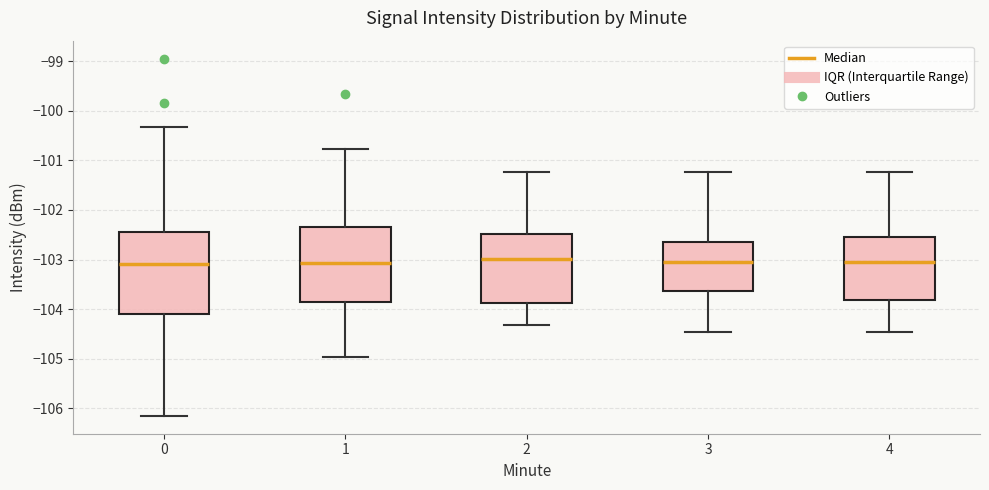

Reading left to right, read every box against the y-axis: the position of its median line, the range the box covers, and the ends of its whiskers. The values are not printed on the chart, so give them approximately, as read against the axis.

0: median -103.1, box -104.1 to -102.4, whiskers -106.2 to -100.3
1: median -103.1, box -103.8 to -102.3, whiskers -105.0 to -100.8
2: median -103.0, box -103.9 to -102.5, whiskers -104.3 to -101.2
3: median -103.1, box -103.6 to -102.7, whiskers -104.5 to -101.2
4: median -103.1, box -103.8 to -102.5, whiskers -104.5 to -101.2